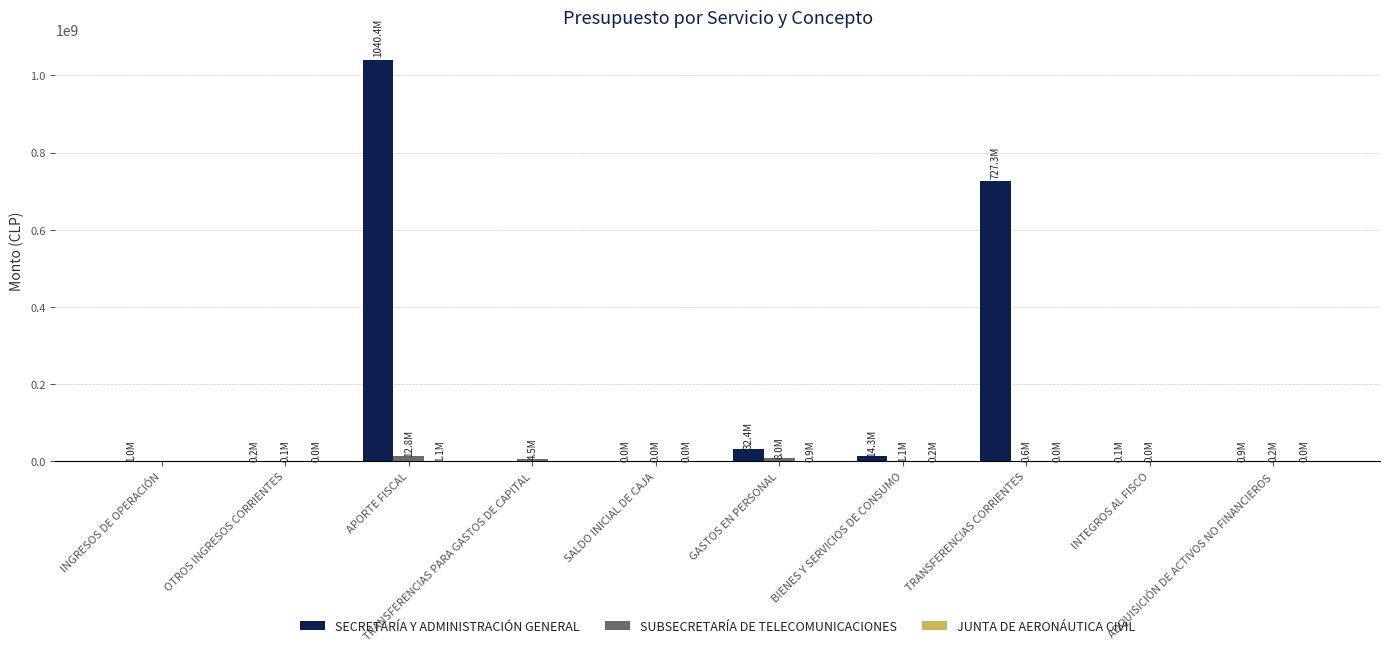

At which category is the sum across all series the highest?

APORTE FISCAL